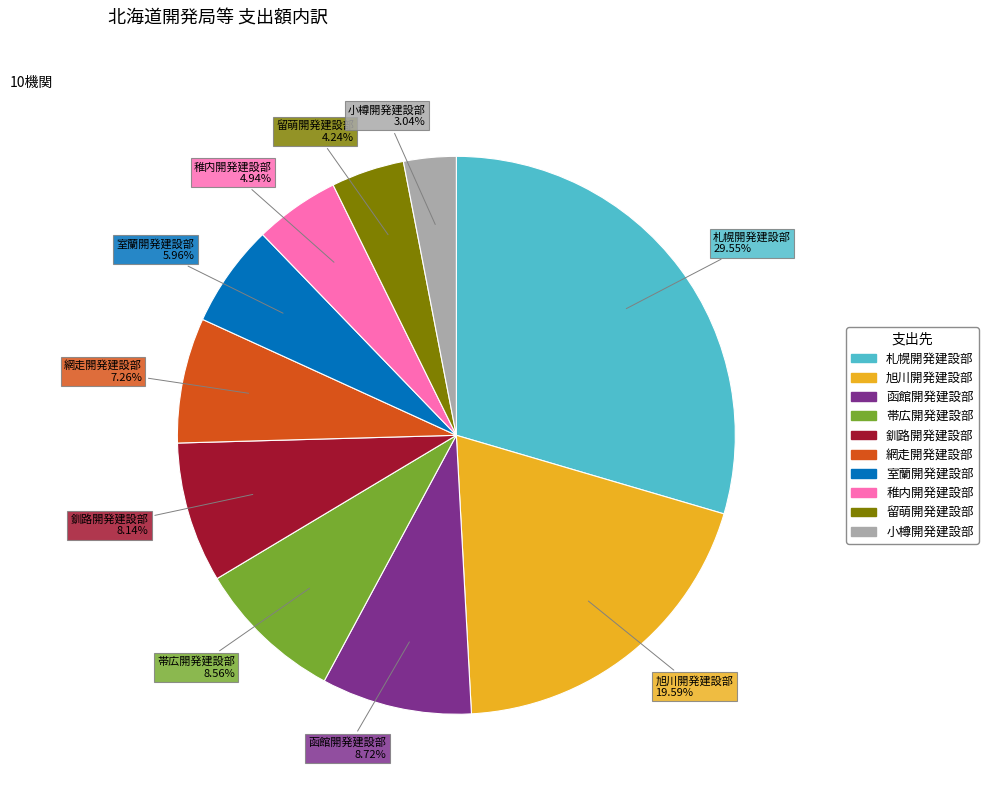

Which category has the smallest portion of the pie?

小樽開発建設部